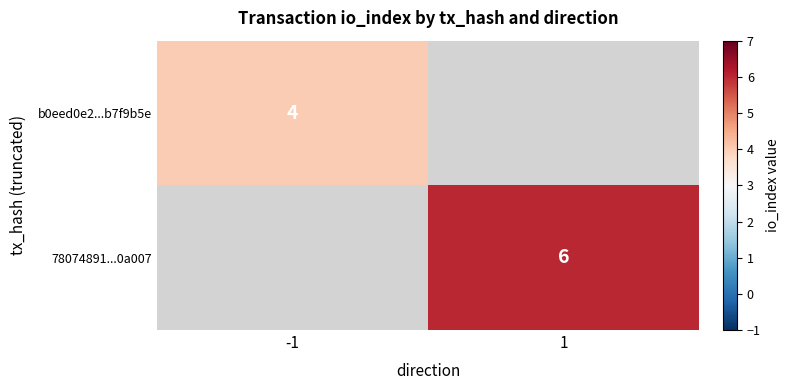

The value of 78074891...0a007 at 1 is 9. True or false?

False